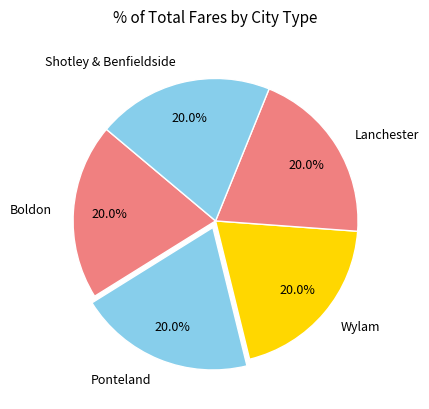

Combined, what portion of the pie is Wylam and Shotley & Benfieldside?

40.0%